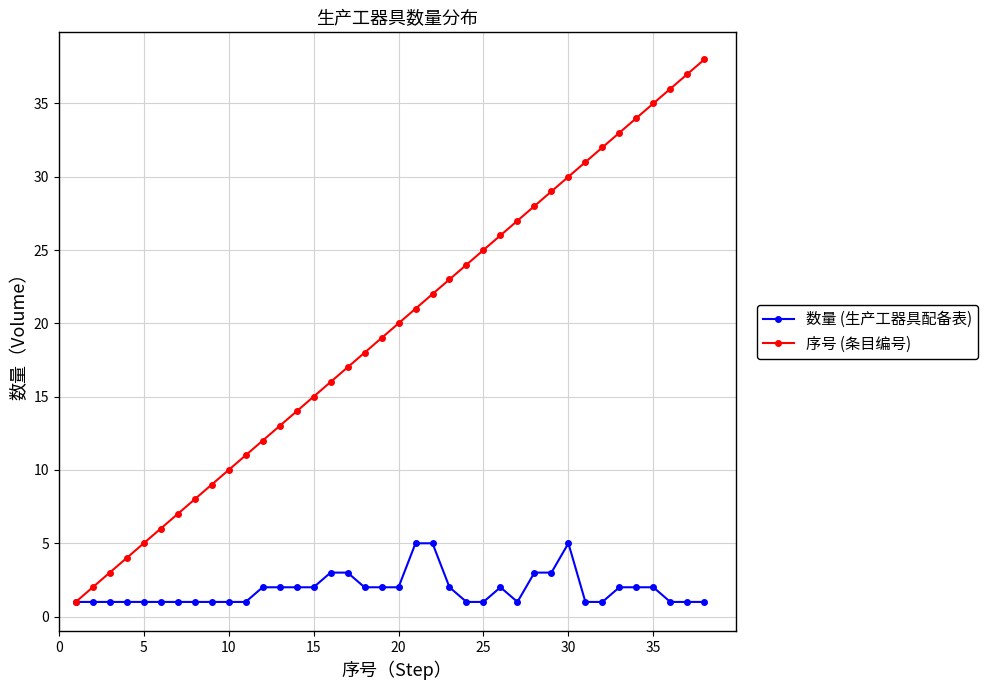

How many data points does each series have?

38